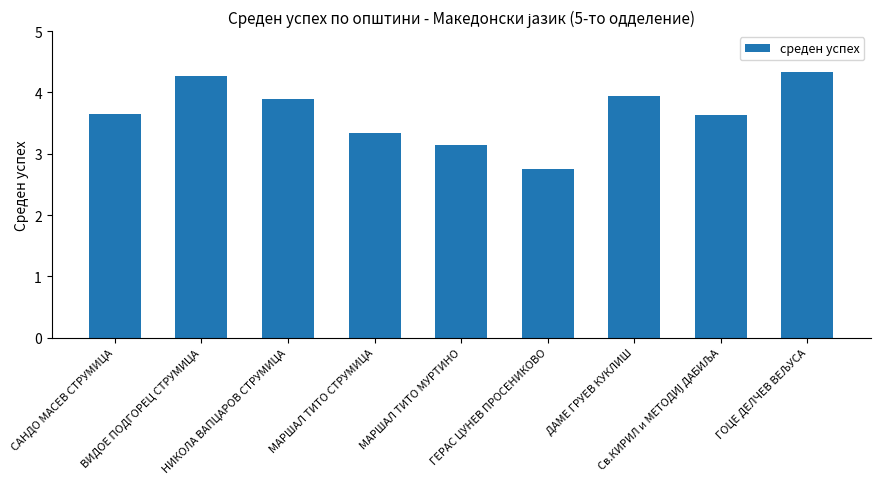

Where does the data first go above 3?

САНДО МАСЕВ СТРУМИЦА